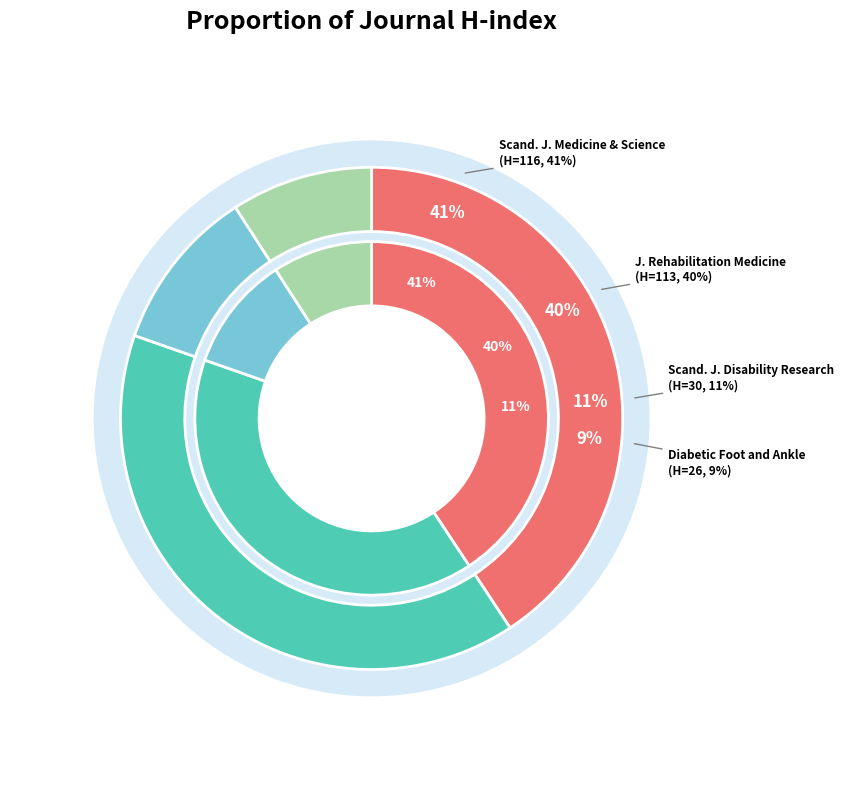

To the nearest percent, what is the combined percentage of Journal of Rehabilitation Medicine and Scandinavian Journal of Disability Research?

50%